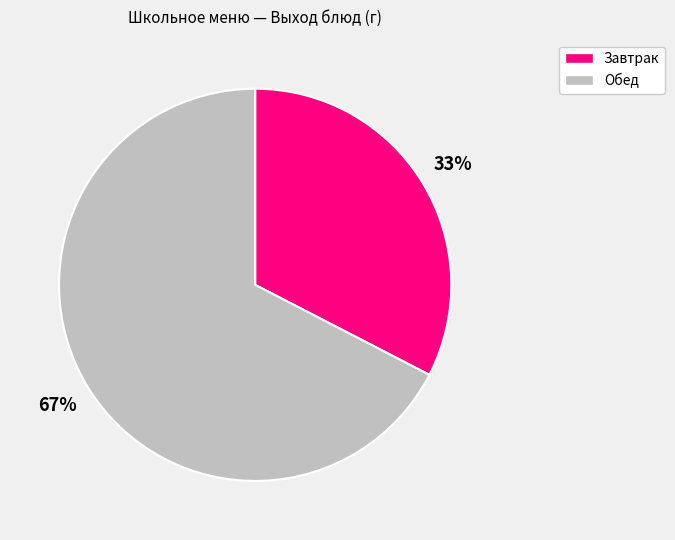

To the nearest percent, what is the average slice percentage?

50%